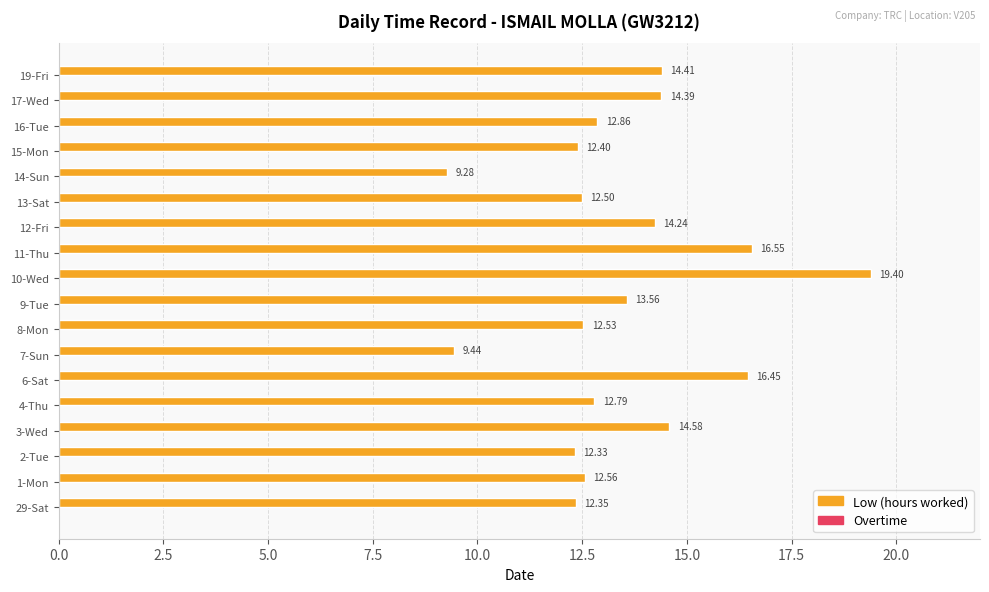

Rank the categories by value from lowest to highest.

14-Sun, 7-Sun, 2-Tue, 29-Sat, 15-Mon, 13-Sat, 8-Mon, 1-Mon, 4-Thu, 16-Tue, 9-Tue, 12-Fri, 17-Wed, 19-Fri, 3-Wed, 6-Sat, 11-Thu, 10-Wed